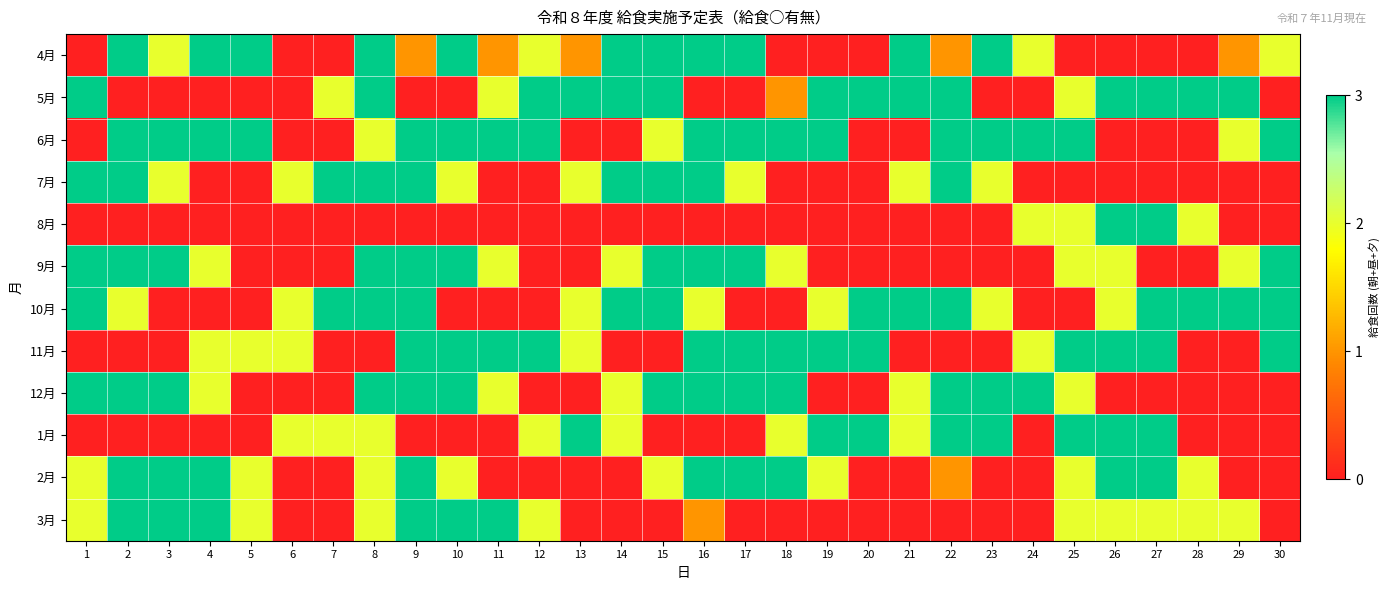

Reading left to right, list all the values displayed in this chart.

4月: 1=0	2=3	3=2	4=3	5=4	6=0	7=0	8=5	9=1	10=3	11=1	12=2	13=1	14=4	15=4	16=4	17=4	18=0	19=0	20=0	21=4	22=1	23=3	24=2	25=0	26=0	27=0	28=0	29=1	30=2
5月: 1=3	2=0	3=0	4=0	5=0	6=0	7=2	8=3	9=0	10=0	11=2	12=3	13=3	14=4	15=3	16=0	17=0	18=1	19=3	20=3	21=4	22=3	23=0	24=0	25=2	26=4	27=3	28=4	29=3	30=0
6月: 1=0	2=3	3=3	4=3	5=3	6=0	7=0	8=2	9=3	10=3	11=3	12=3	13=0	14=0	15=2	16=3	17=3	18=3	19=3	20=0	21=0	22=3	23=3	24=3	25=3	26=0	27=0	28=0	29=2	30=3
7月: 1=3	2=3	3=2	4=0	5=0	6=2	7=3	8=3	9=3	10=2	11=0	12=0	13=2	14=3	15=3	16=3	17=2	18=0	19=0	20=0	21=2	22=3	23=2	24=0	25=0	26=0	27=0	28=0	29=0	30=0
8月: 1=0	2=0	3=0	4=0	5=0	6=0	7=0	8=0	9=0	10=0	11=0	12=0	13=0	14=0	15=0	16=0	17=0	18=0	19=0	20=0	21=0	22=0	23=0	24=2	25=2	26=3	27=3	28=2	29=0	30=0
9月: 1=3	2=3	3=3	4=2	5=0	6=0	7=0	8=3	9=3	10=3	11=2	12=0	13=0	14=2	15=3	16=3	17=3	18=2	19=0	20=0	21=0	22=0	23=0	24=0	25=2	26=2	27=0	28=0	29=2	30=3
10月: 1=3	2=2	3=0	4=0	5=0	6=2	7=3	8=3	9=3	10=0	11=0	12=0	13=2	14=3	15=3	16=2	17=0	18=0	19=2	20=3	21=3	22=3	23=2	24=0	25=0	26=2	27=3	28=3	29=3	30=3
11月: 1=0	2=0	3=0	4=2	5=2	6=2	7=0	8=0	9=3	10=3	11=3	12=3	13=2	14=0	15=0	16=3	17=3	18=3	19=3	20=3	21=0	22=0	23=0	24=2	25=3	26=3	27=3	28=0	29=0	30=3
12月: 1=3	2=3	3=3	4=2	5=0	6=0	7=0	8=3	9=3	10=3	11=2	12=0	13=0	14=2	15=3	16=3	17=3	18=3	19=0	20=0	21=2	22=3	23=3	24=3	25=2	26=0	27=0	28=0	29=0	30=0
1月: 1=0	2=0	3=0	4=0	5=0	6=2	7=2	8=2	9=0	10=0	11=0	12=2	13=3	14=2	15=0	16=0	17=0	18=2	19=3	20=3	21=2	22=3	23=3	24=0	25=3	26=3	27=3	28=0	29=0	30=0
2月: 1=2	2=3	3=3	4=3	5=2	6=0	7=0	8=2	9=3	10=2	11=0	12=0	13=0	14=0	15=2	16=3	17=3	18=3	19=2	20=0	21=0	22=1	23=0	24=0	25=2	26=3	27=3	28=2	29=0	30=0
3月: 1=2	2=3	3=3	4=3	5=2	6=0	7=0	8=2	9=3	10=3	11=3	12=2	13=0	14=0	15=0	16=1	17=0	18=0	19=0	20=0	21=0	22=0	23=0	24=0	25=2	26=2	27=2	28=2	29=2	30=0